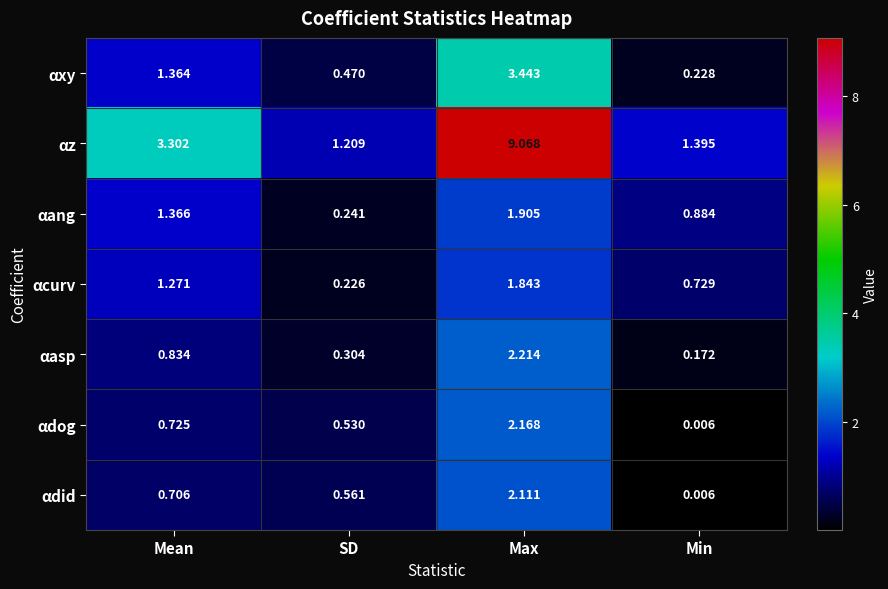

At which category is the sum across all series the highest?

Max